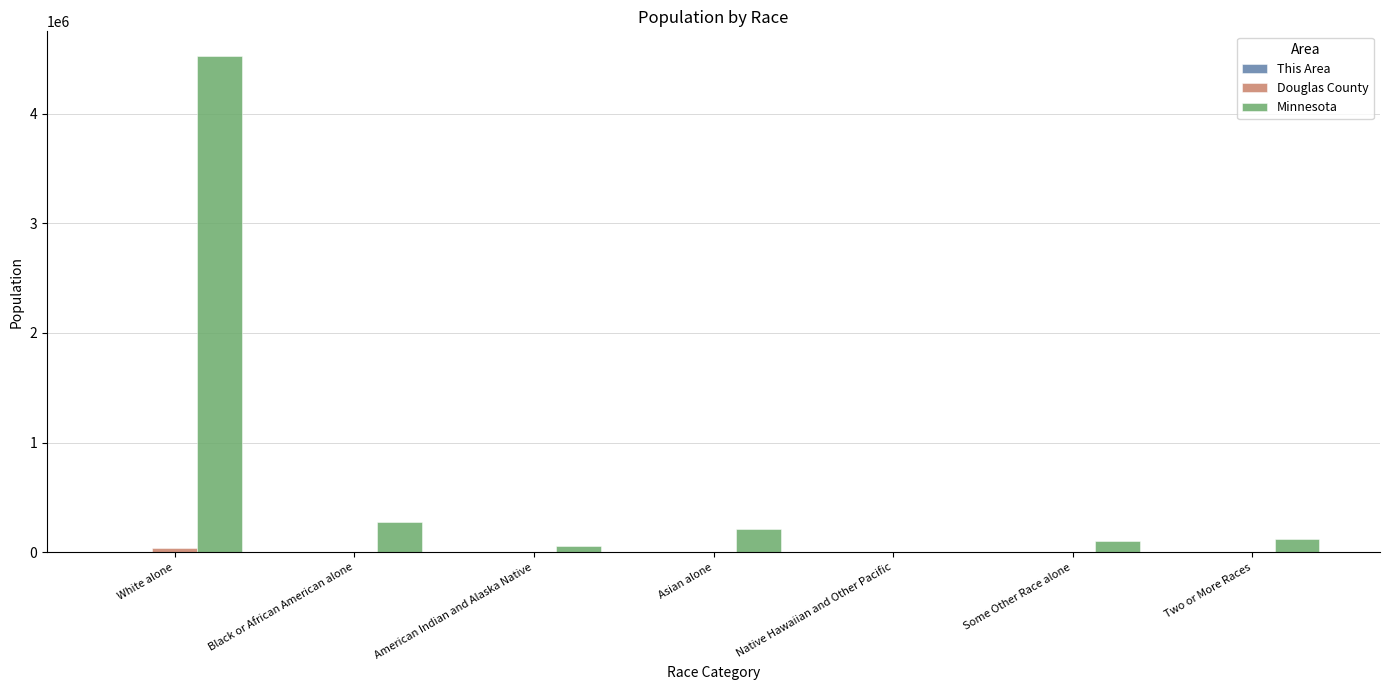

Which series has the largest total across all categories?

Minnesota